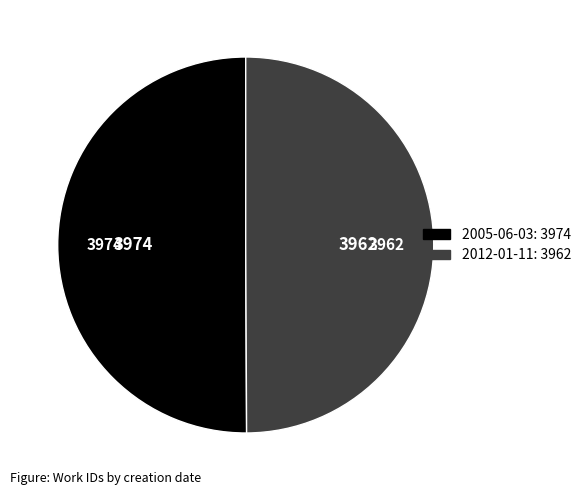

Approximately how many times larger is the value at 2012-01-11 compared to 2005-06-03?

1.0